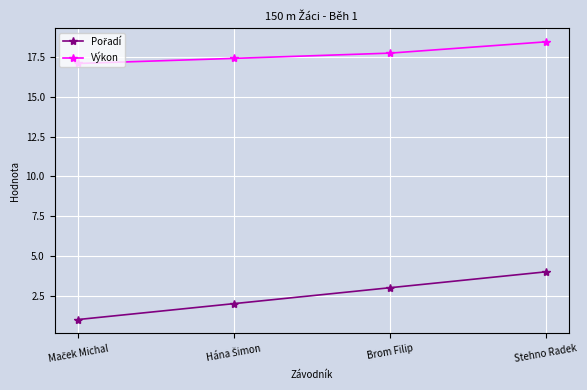

The value of Výkon at Stehno Radek is 18.5. True or false?

True